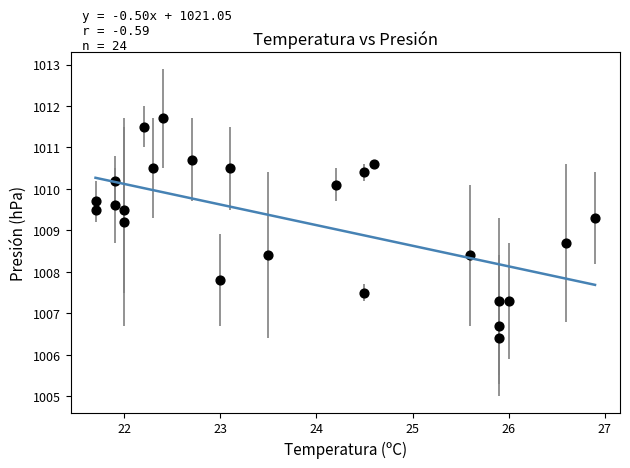

What Y value in the scatter plot is closest to 1009?

1009.2